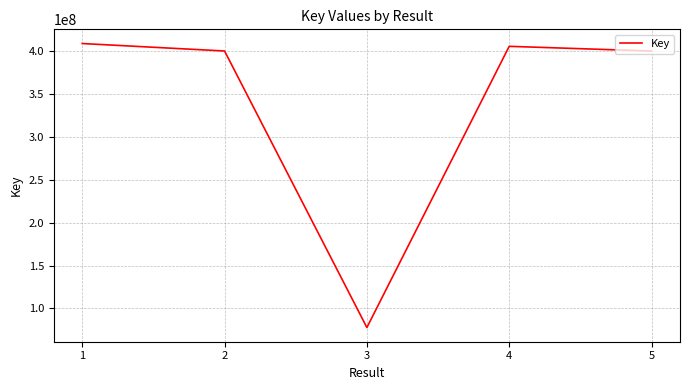

What is the ratio of the value at 1 to the value at 2?

1.0